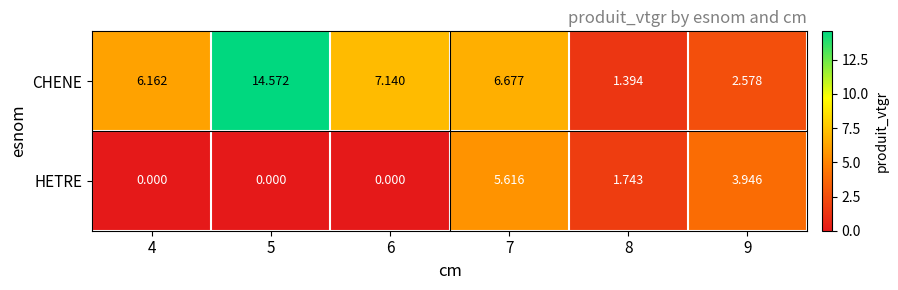

Which series has the widest spread of values?

CHENE